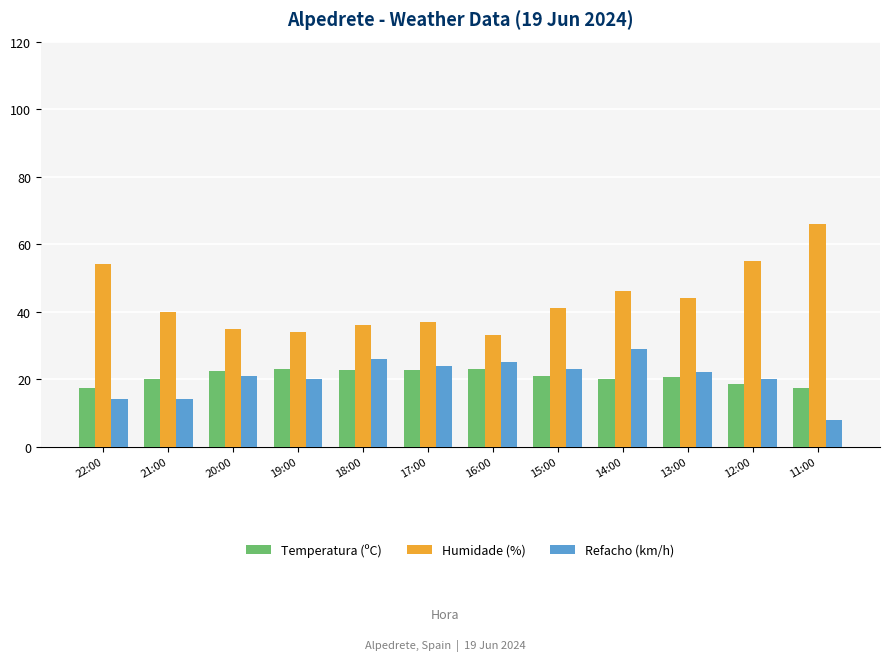

The Temperatura (ºC) series shows 33.7 at 21:00. True or false?

False